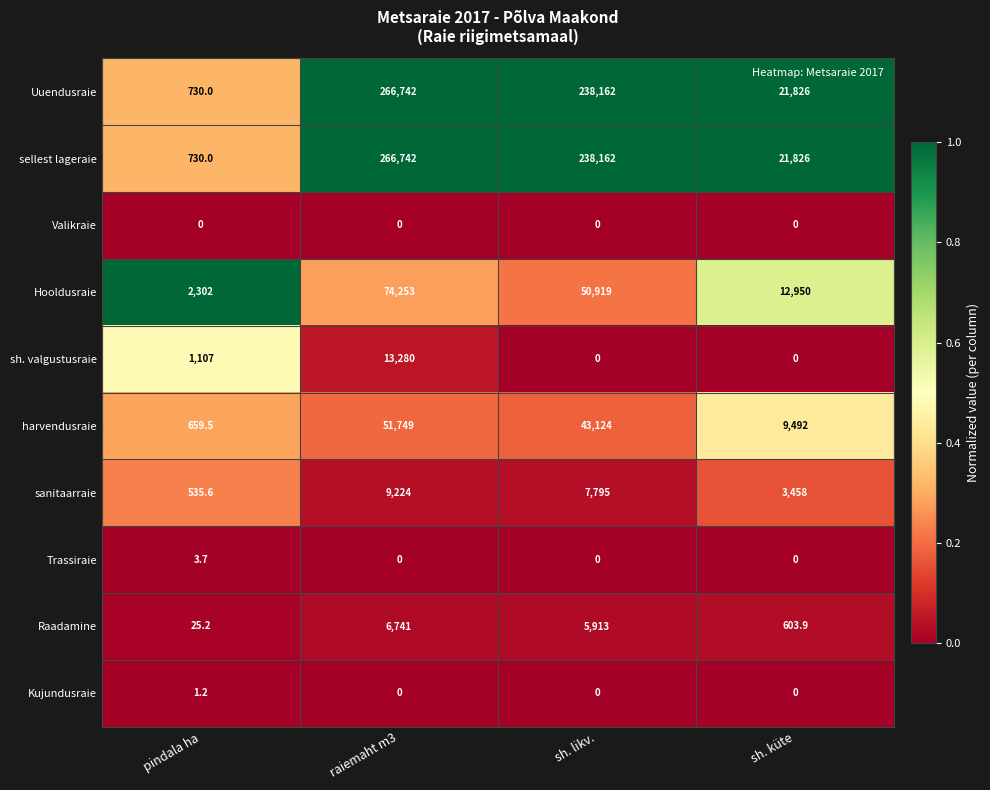

What is the difference between the highest and lowest values at sh. likv.?

238162.0